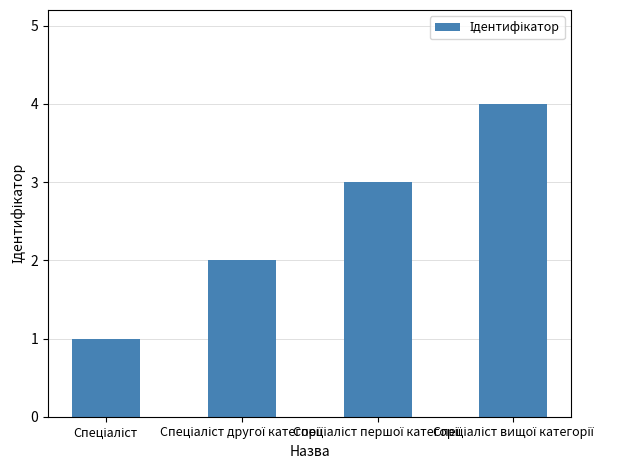

What is the sum of all values?

10